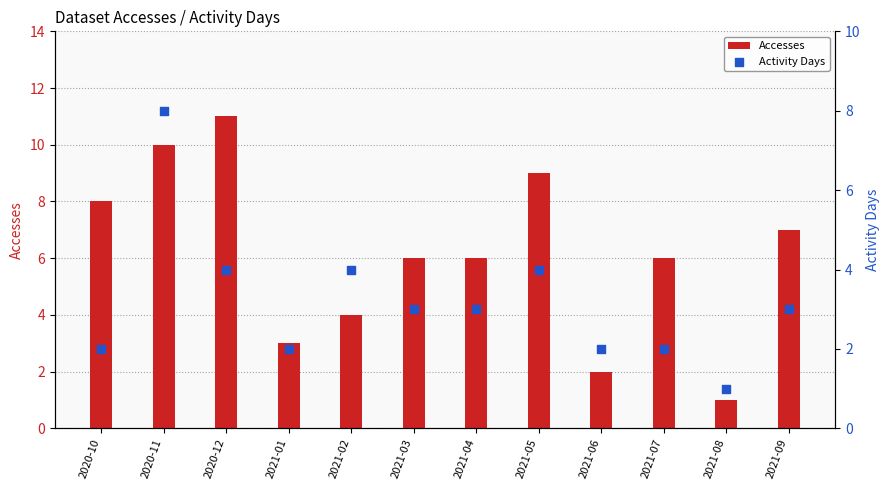

Which series reaches the minimum Y coordinate?

Accesses